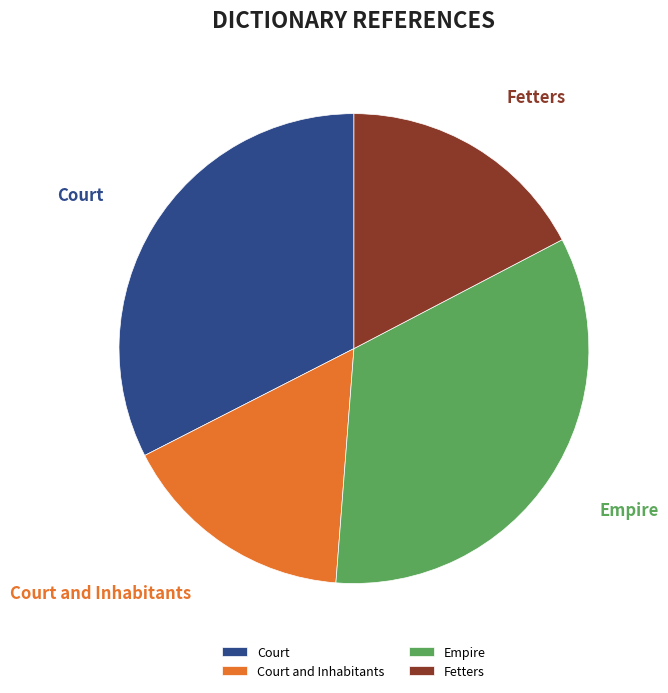

Combined, do Fetters and Empire account for over 50%?

Yes